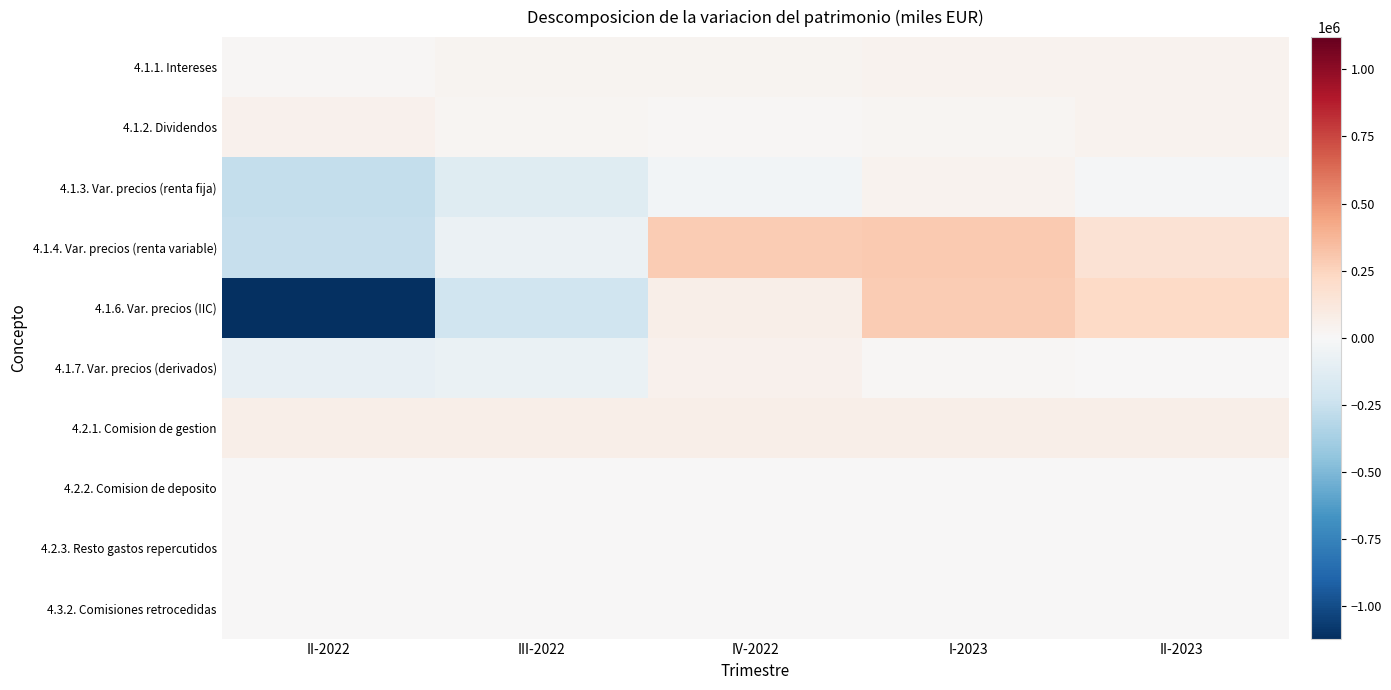

Which has a higher value, II-2023 or IV-2022?

II-2023